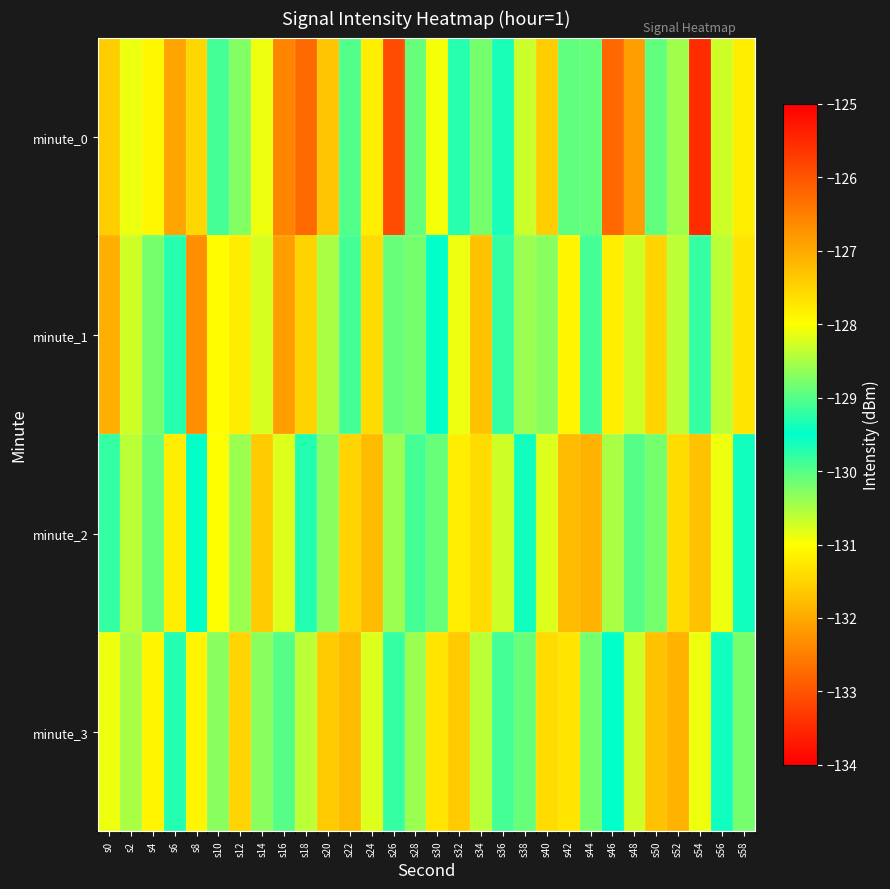

At which category is the sum across all series the highest?

s48